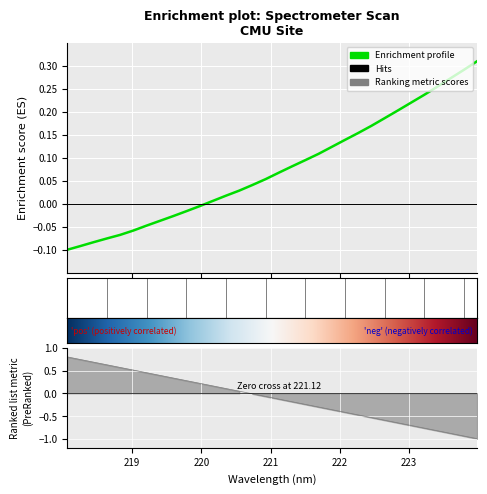

Rank the categories by value from highest to lowest.

223.9802, 223.7895, 223.5987, 223.408, 223.2172, 223.0264, 222.8355, 222.6447, 222.4538, 222.263, 222.0721, 221.8812, 221.6902, 221.4993, 221.3083, 221.1174, 220.9264, 220.7354, 220.5444, 220.3533, 220.1623, 219.9712, 219.7801, 219.589, 219.3979, 219.2067, 219.0156, 218.8244, 218.6332, 218.442, 218.2508, 218.0596